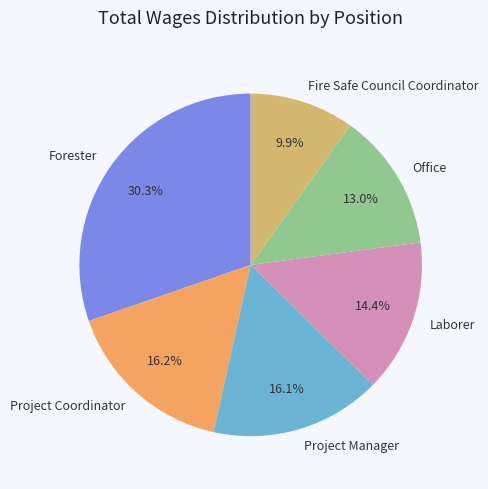

Count the number of slices in the pie.

6